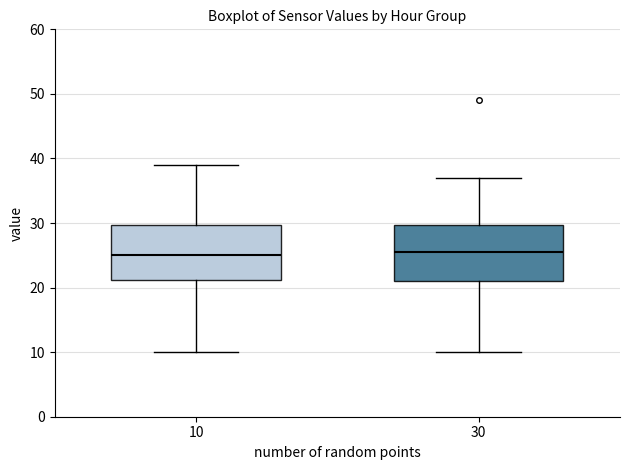

Where is the upper edge of the box at x = 30 on the y-axis? The values are not printed on the chart, so give them approximately, as read against the axis.

30